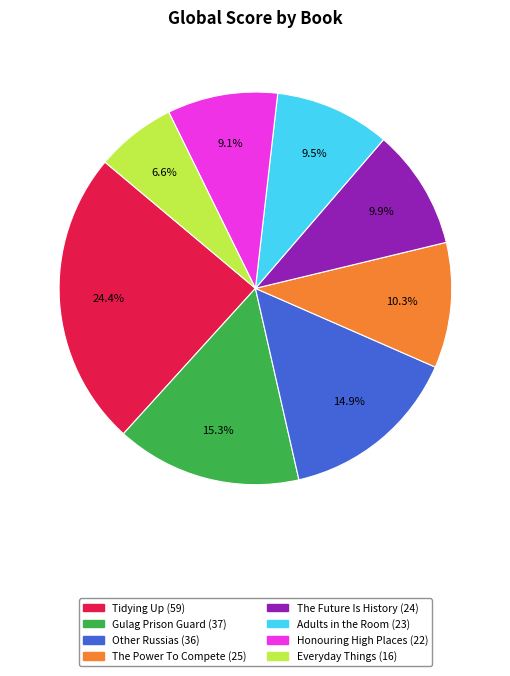

Does any single category account for the majority?

No